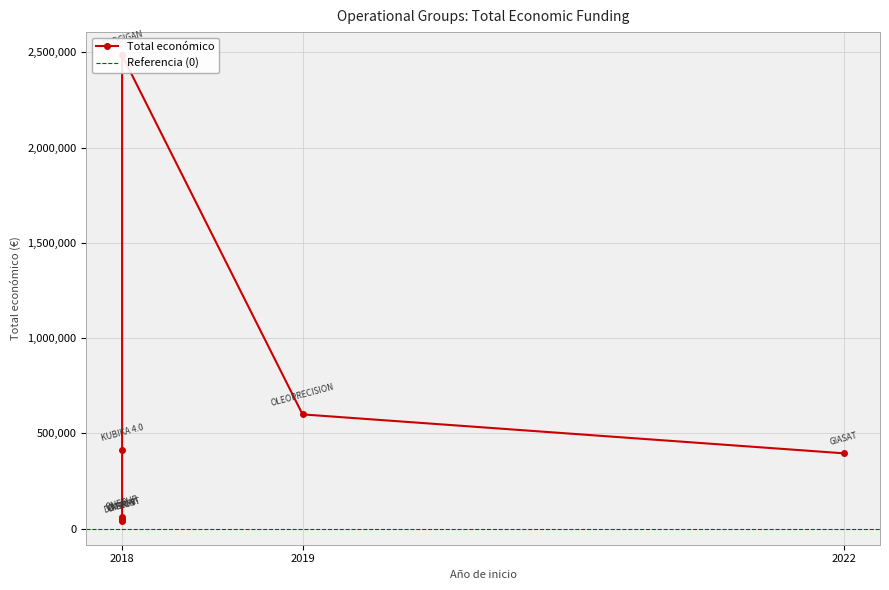

What is the average value?

510954